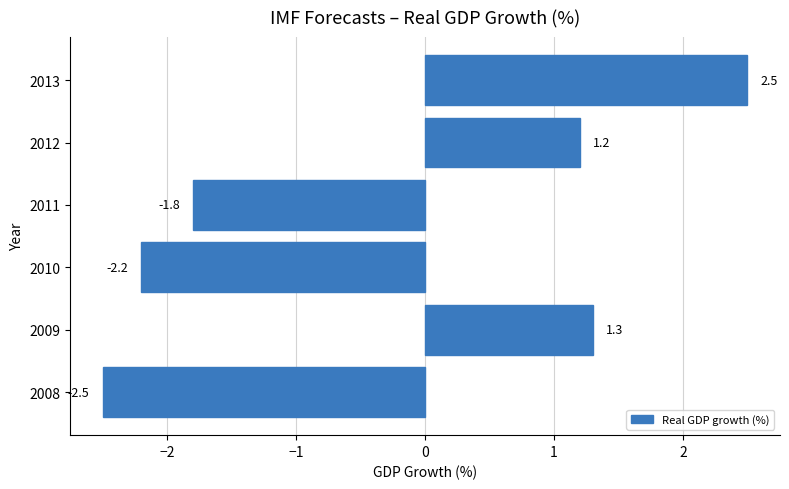

What is the maximum value shown in the chart?

2.5